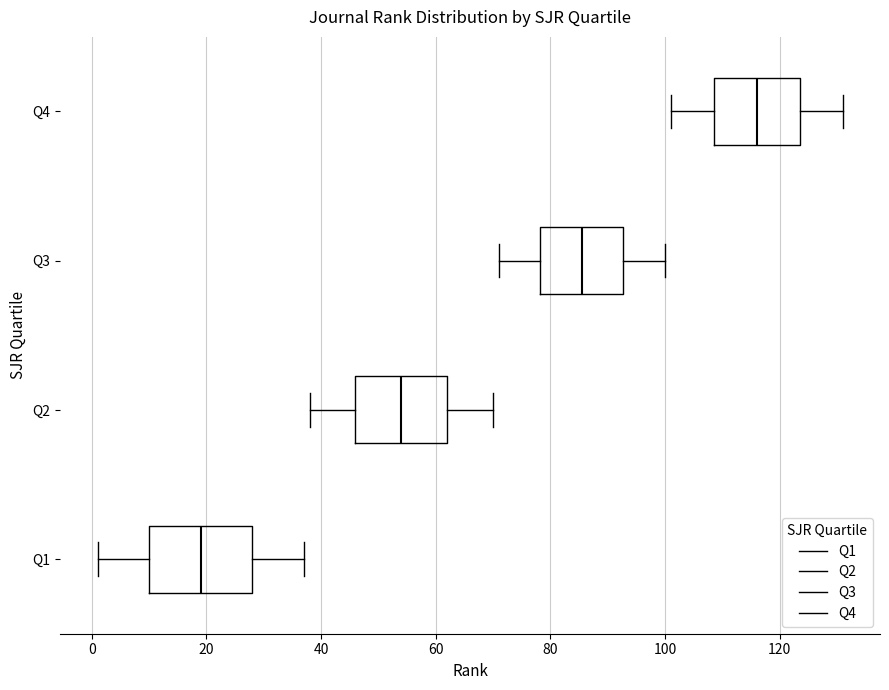

Which box's median line is the furthest to the left?

Q1